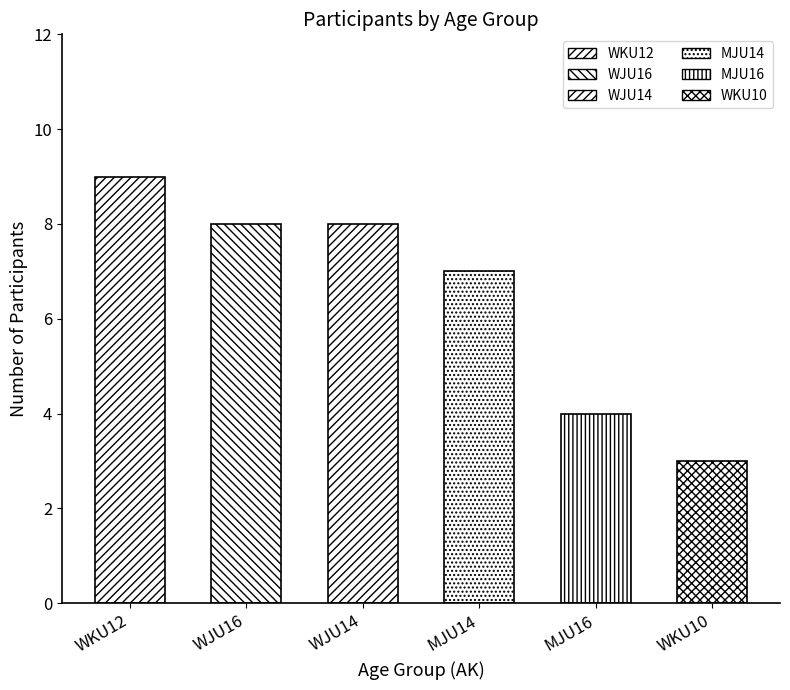

List the labels in order of value, largest first.

WKU12, WJU16, WJU14, MJU14, MJU16, WKU10